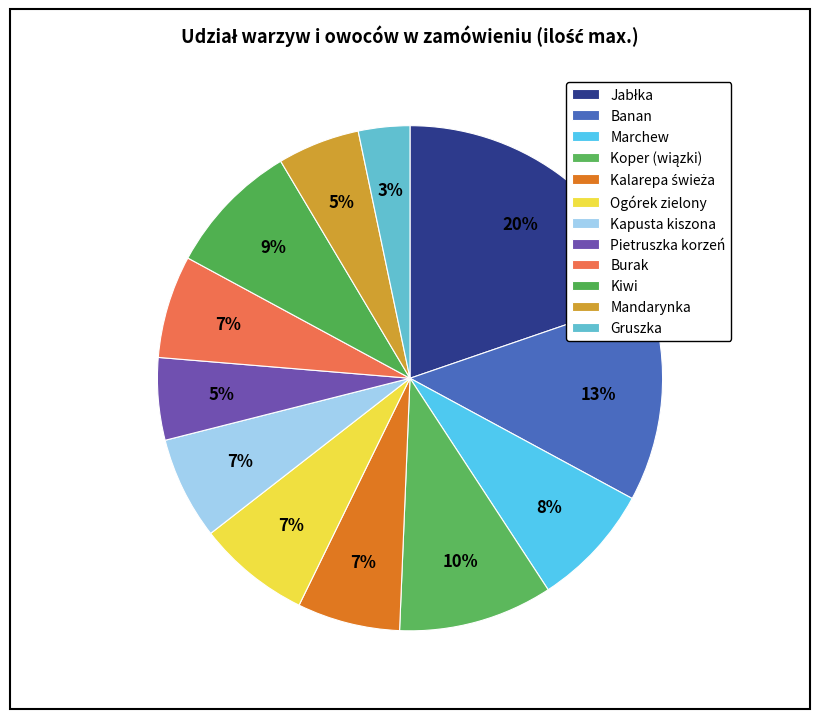

How many slices are in this pie chart?

12